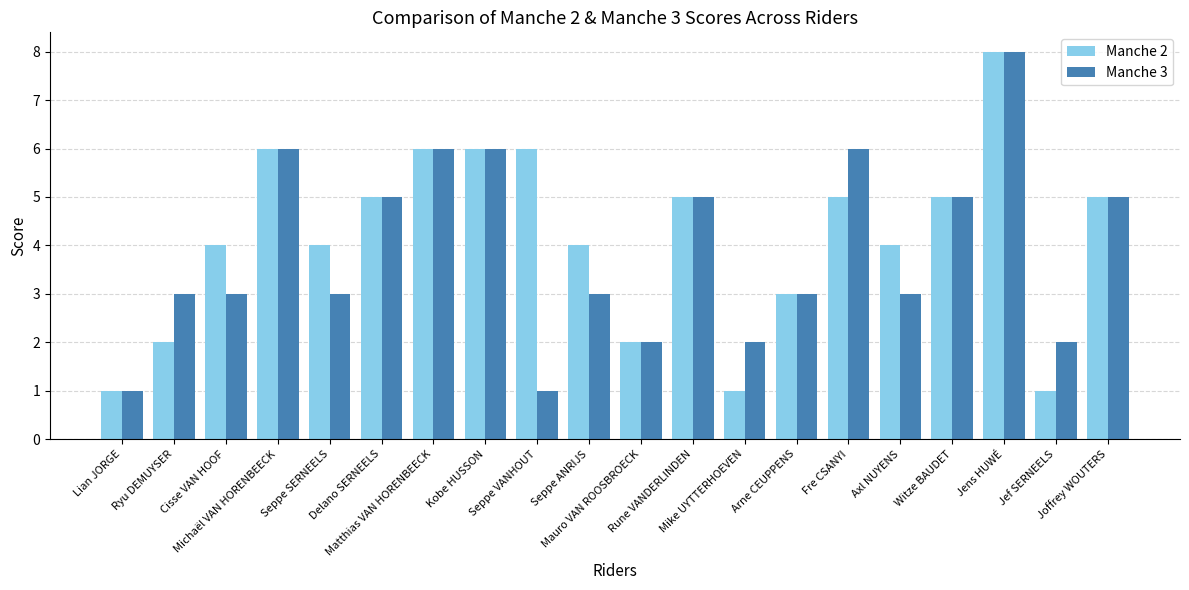

What is the maximum value shown in the chart?

8